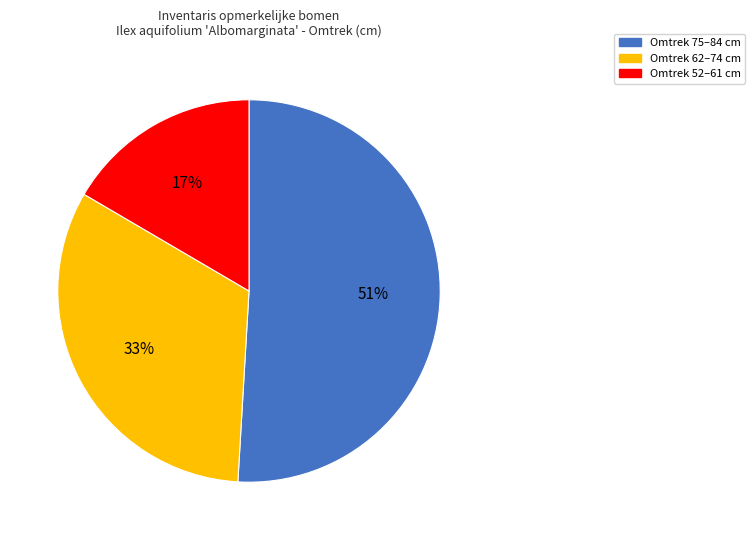

To the nearest percent, what is the average slice percentage?

33%